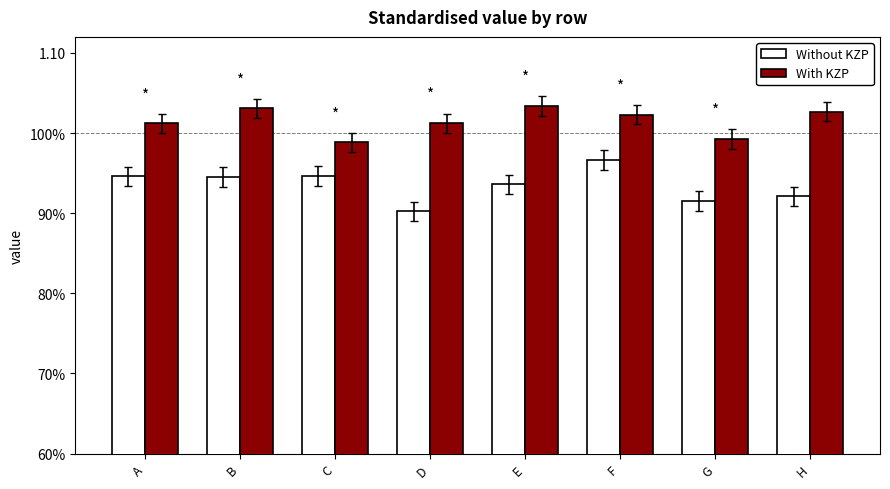

Rank the series at E from lowest to highest value.

Without KZP, With KZP